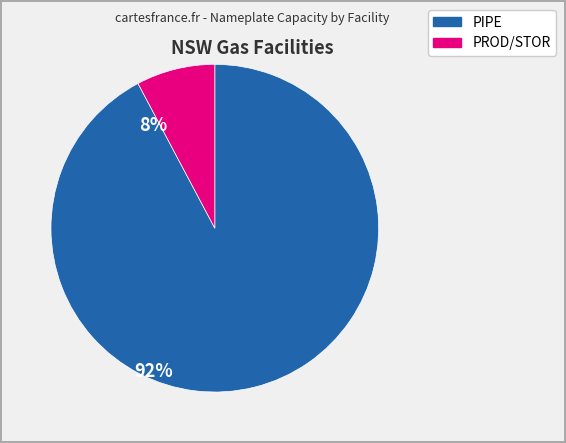

Is there any slice that represents more than half of the pie?

Yes